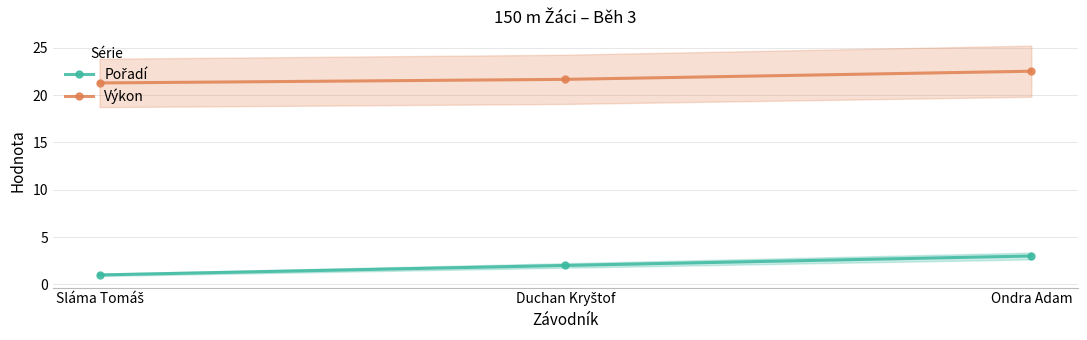

What are all the series names shown in the legend?

Pořadí, Výkon